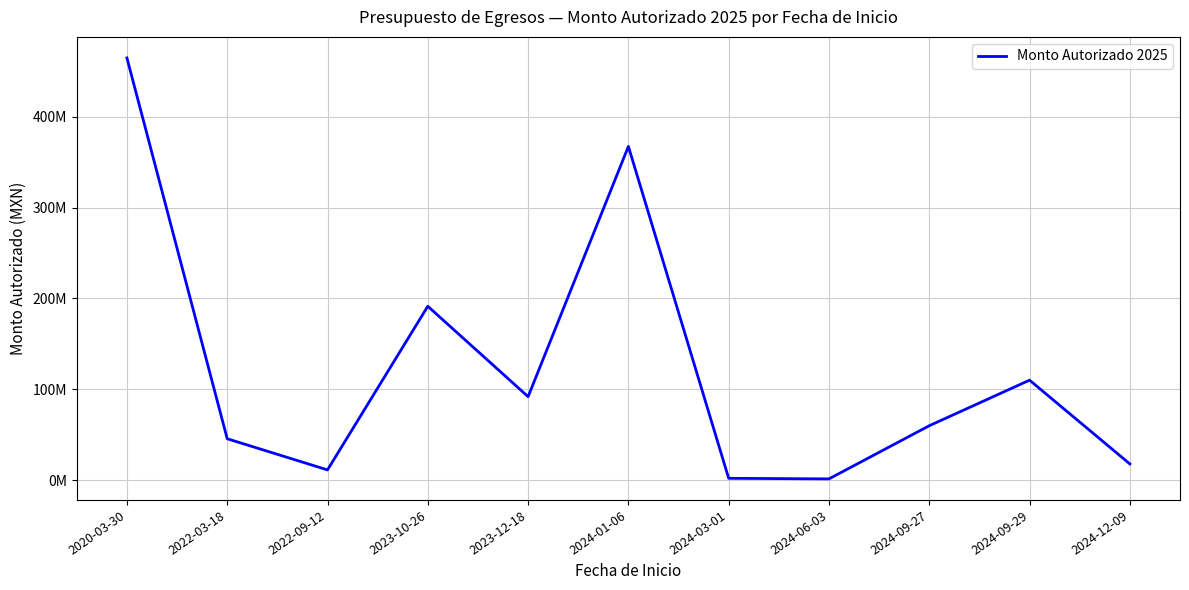

The chart shows a value of 97922225.5 at 2024-09-27. True or false?

False